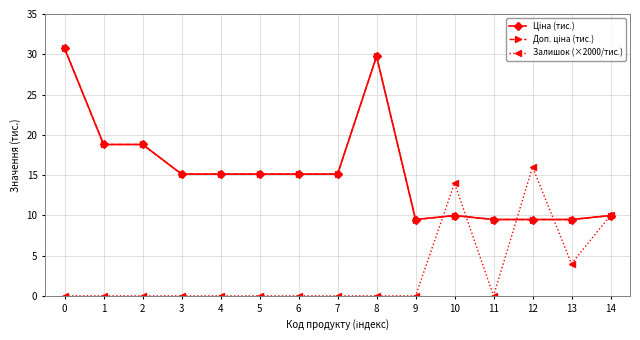

How many values in the Доп. ціна (тис.) series exceed 15?

9